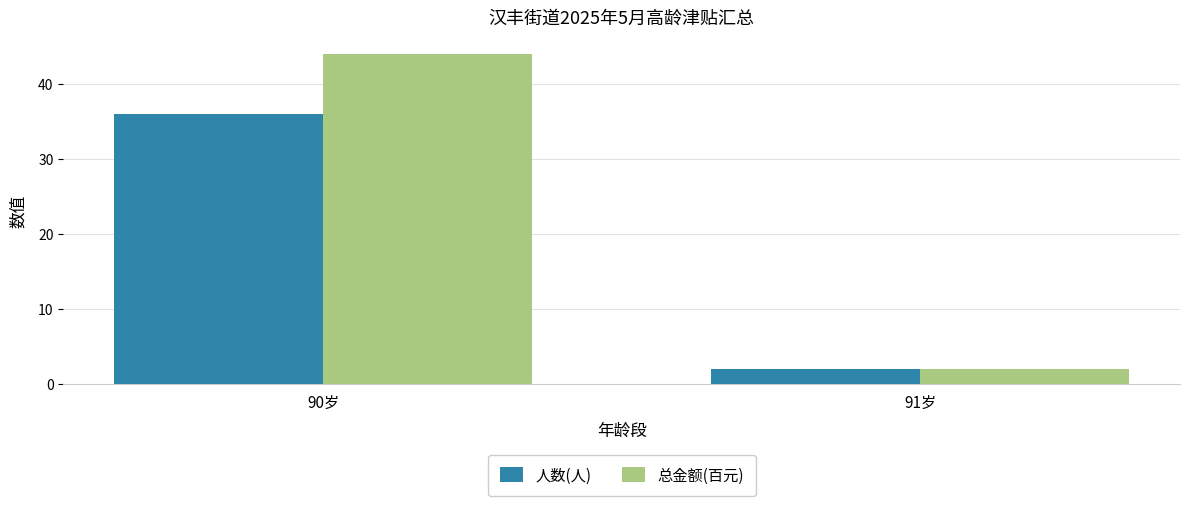

What are all the series names shown in the legend?

人数(人), 总金额(百元)